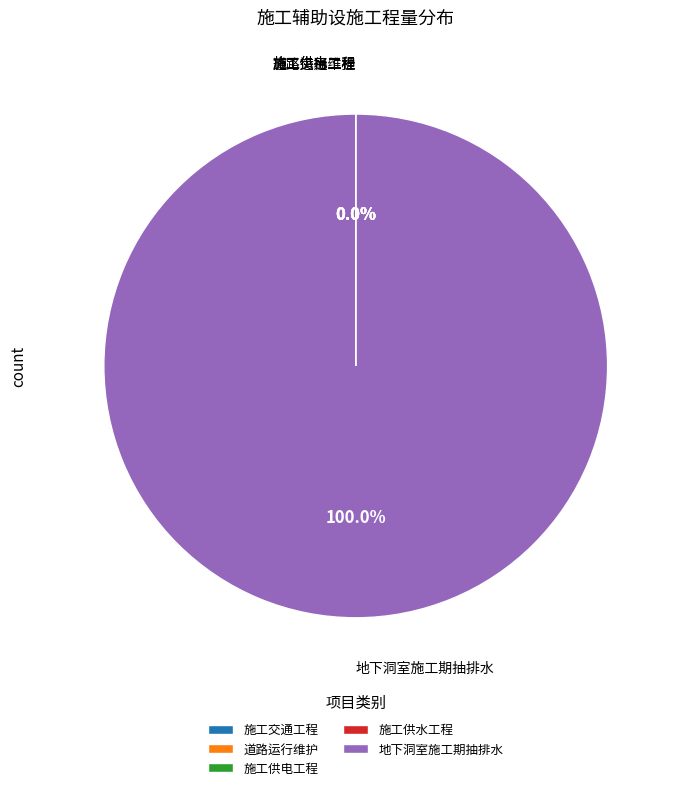

To the nearest percent, what is the difference between the largest and smallest slice percentages?

100%